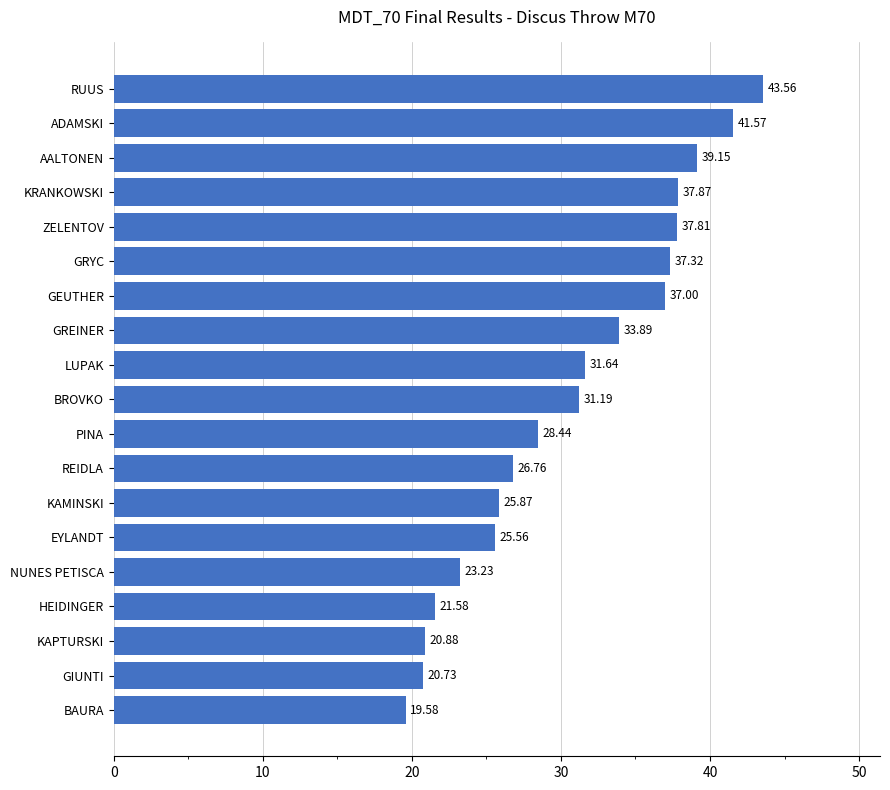

How many bars are there in total?

19